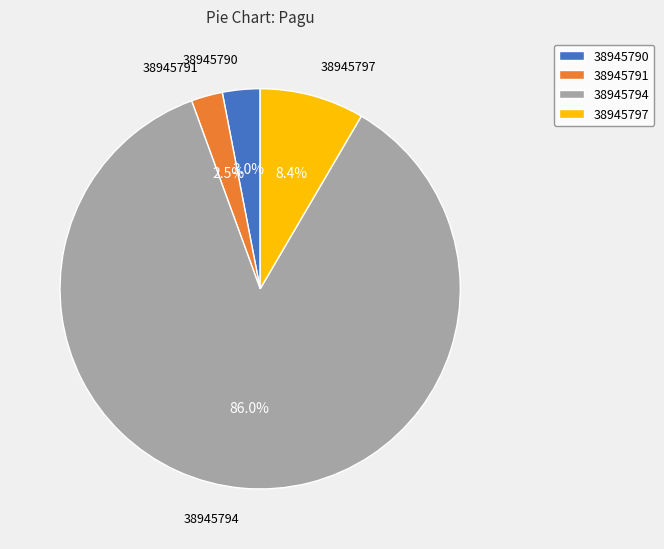

How many segments does this pie chart have?

4